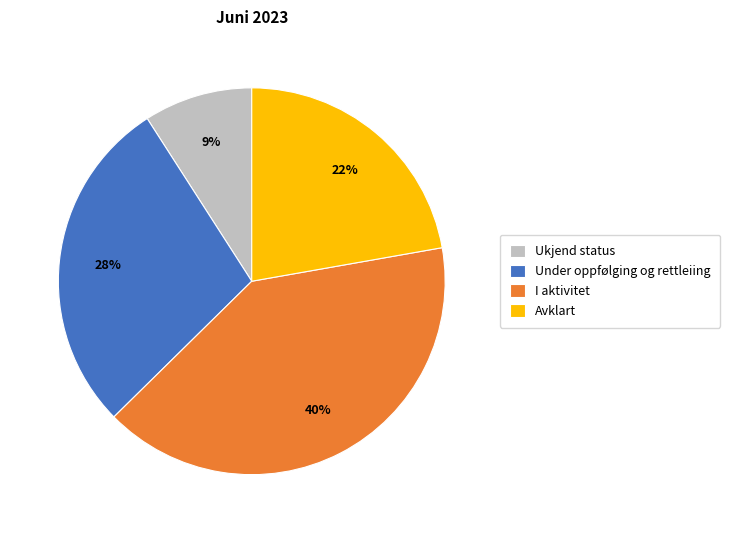

How many slices are in this pie chart?

4